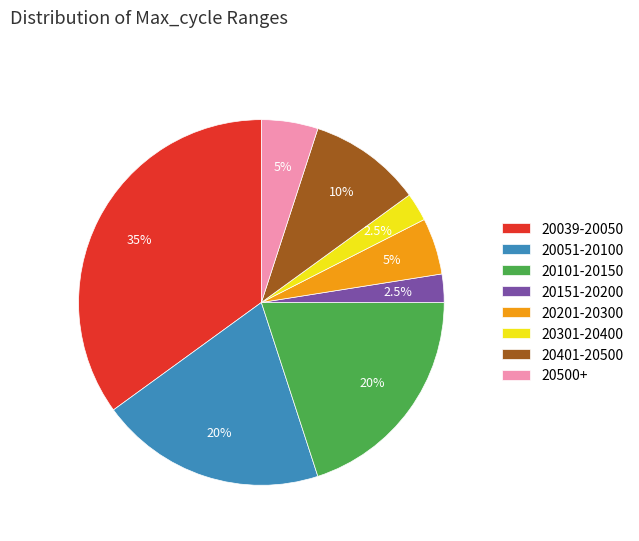

Count the number of slices in the pie.

8